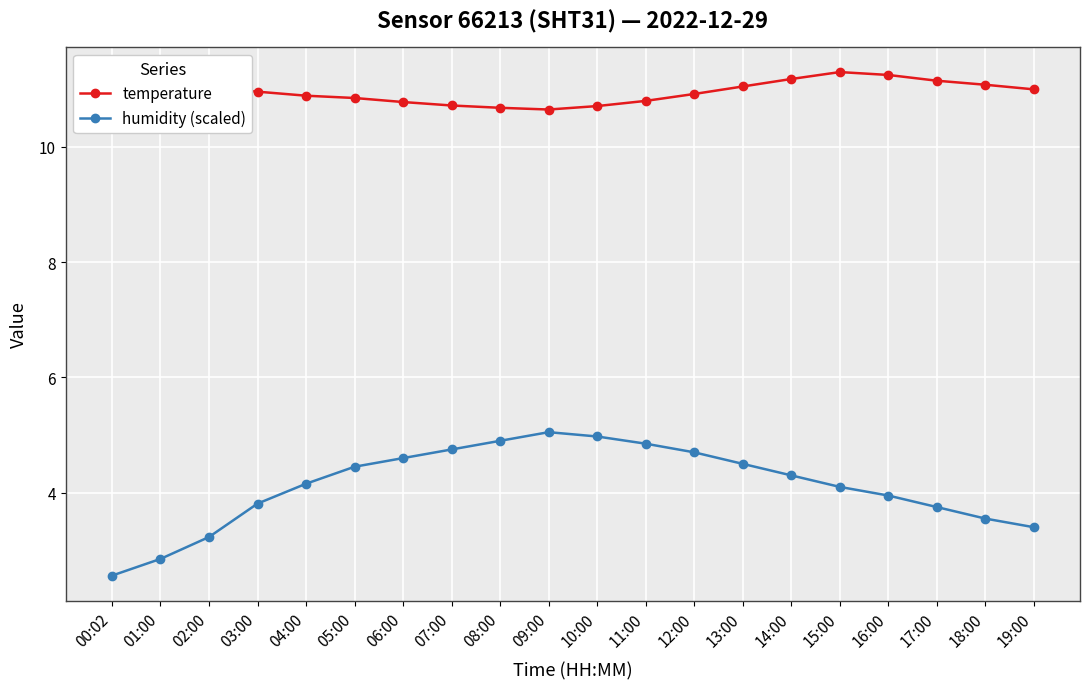

What is the value of the humidity (scaled) point at the 20th from the left?

3.4